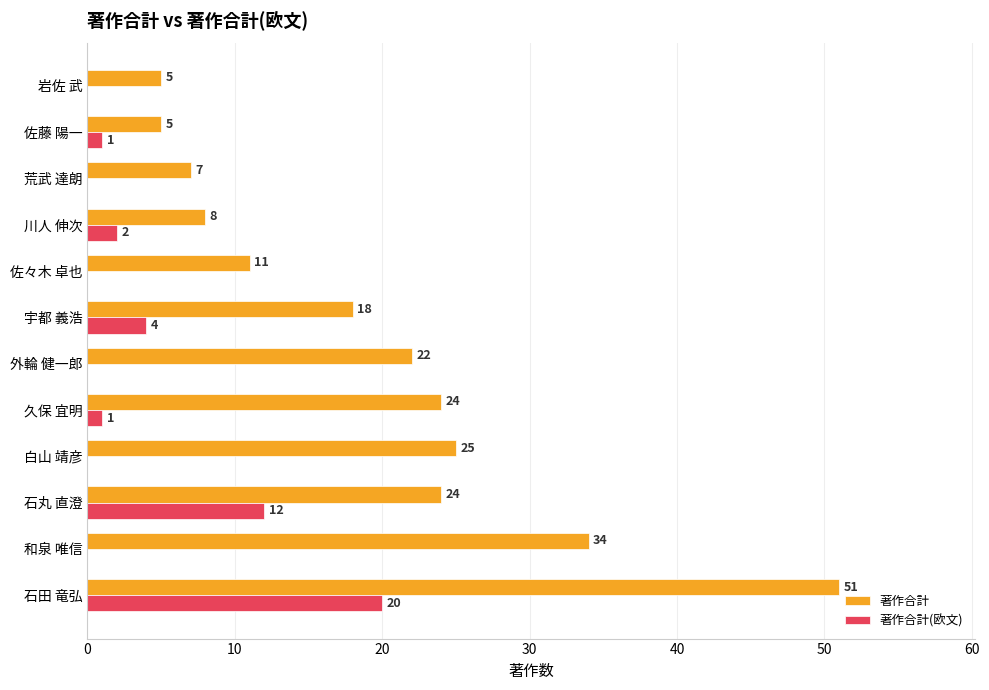

Where is 著作合計 nearest to the value 28?

白山 靖彦